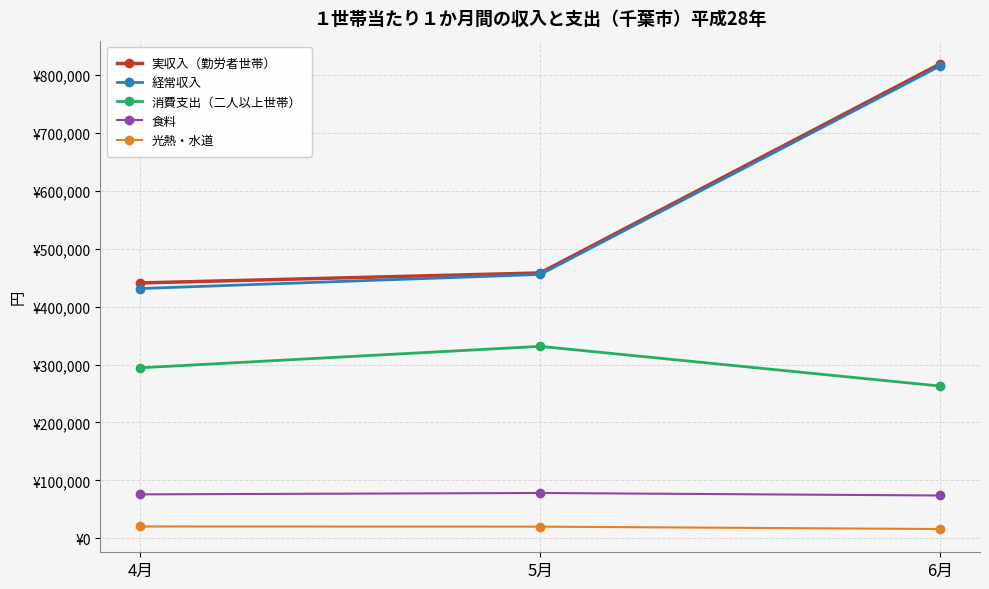

Where is 光熱・水道 nearest to the value 18464?

5月